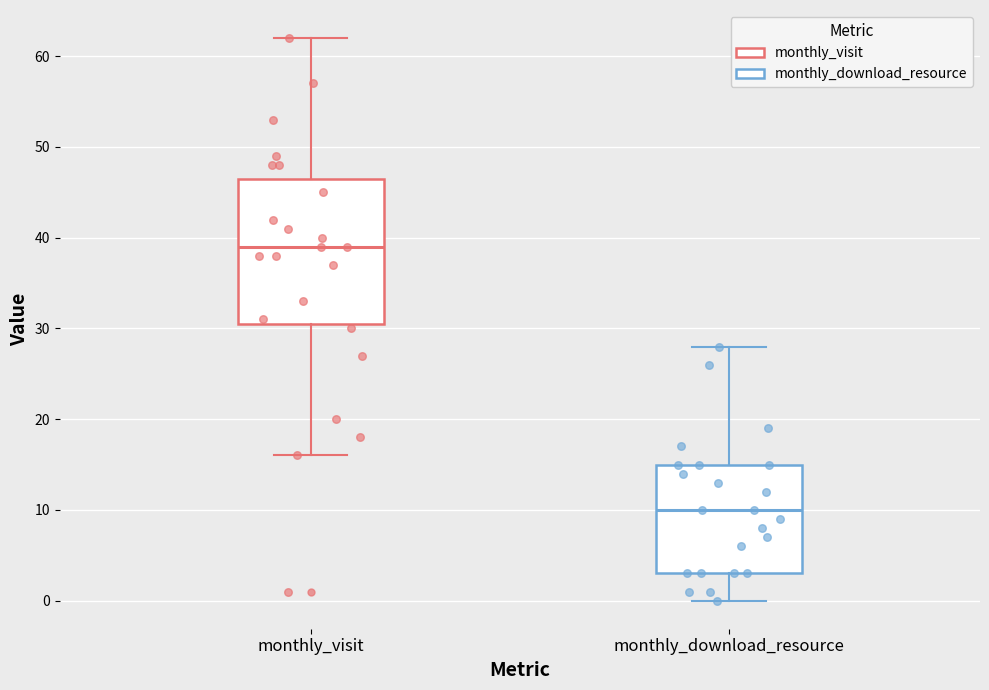

Reading left to right, read every box against the y-axis: the position of its median line, the range the box covers, and the ends of its whiskers. The values are not printed on the chart, so give them approximately, as read against the axis.

monthly_visit: median 39, box 31 to 47, whiskers 16 to 62
monthly_download_resource: median 10, box 3 to 15, whiskers 0 to 28